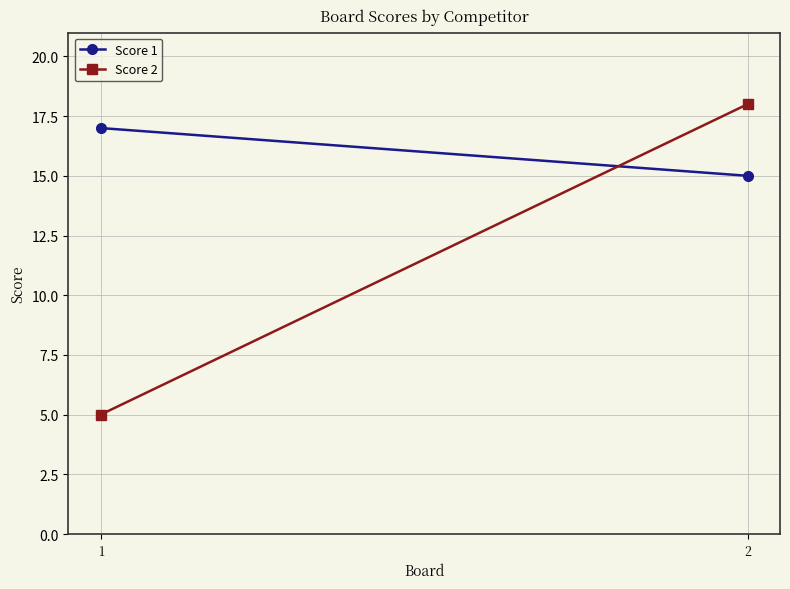

Reading left to right, list all the values displayed in this chart.

Score 1: 17	15
Score 2: 5	18